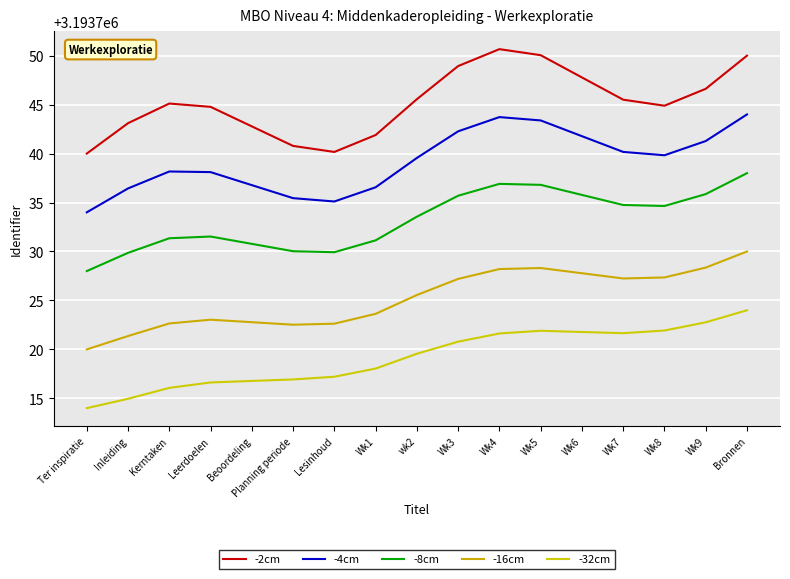

What is the minimum value shown in the chart?

3193714.0